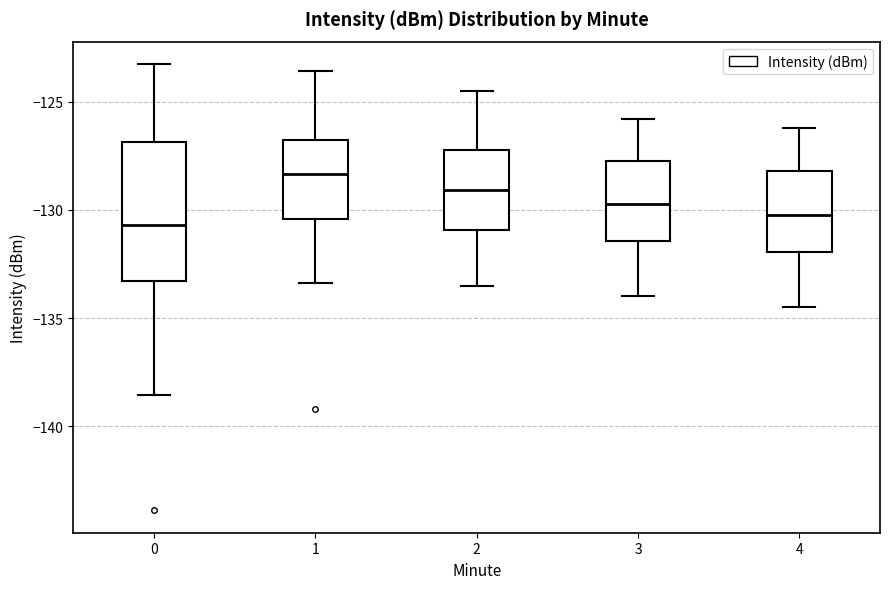

Comparing the boxes themselves (not the whiskers), which one is the tallest?

0